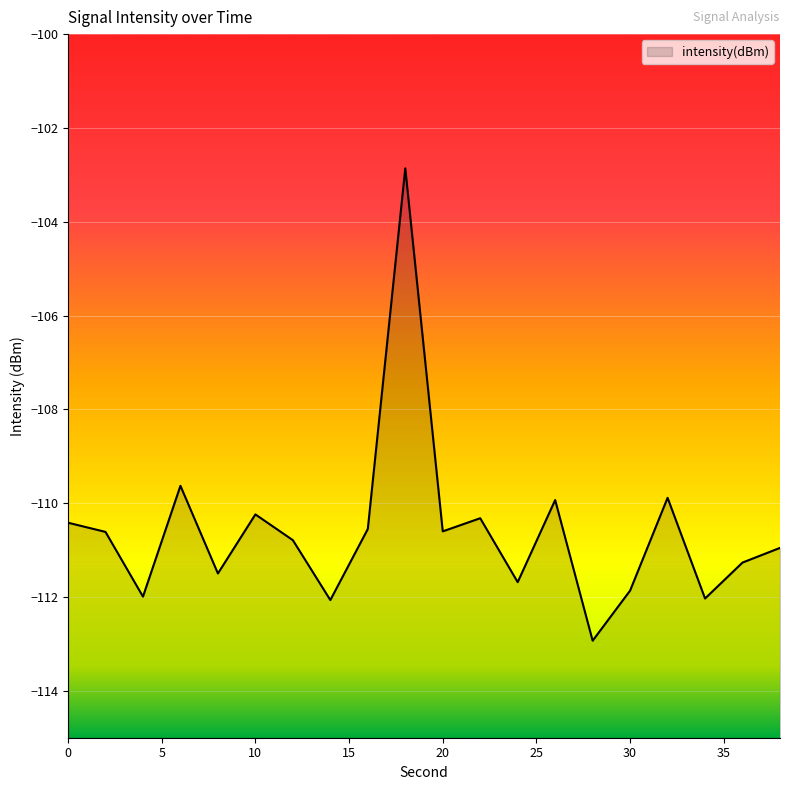

Reading left to right, extract all data points from this chart.

-110.4	-110.6	-112.0	-109.6	-111.5	-110.2	-110.8	-112.1	-110.6	-102.9	-110.6	-110.3	-111.7	-109.9	-112.9	-111.9	-109.9	-112.0	-111.3	-111.0